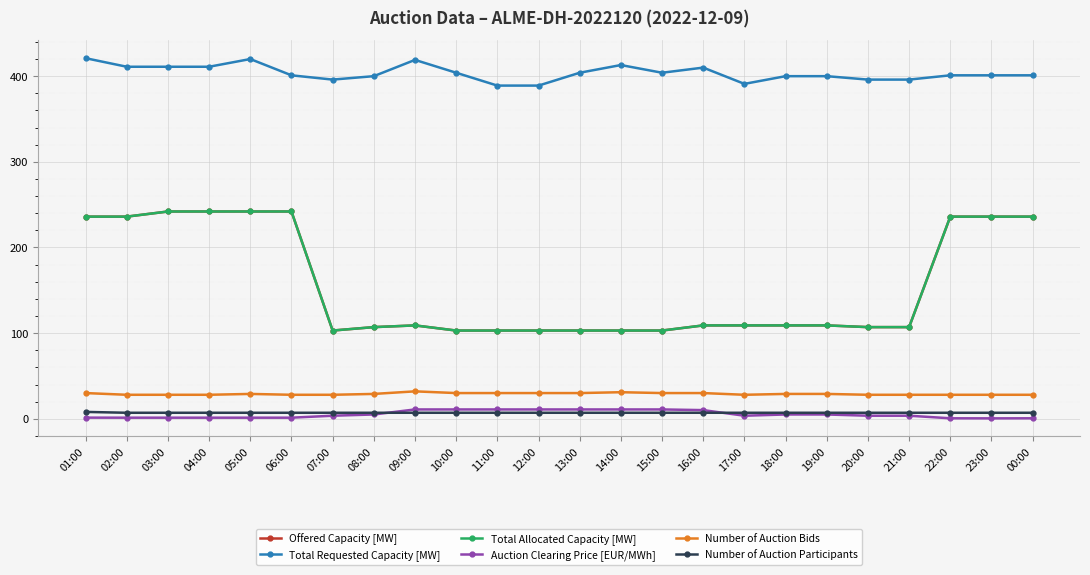

Reading right to left, transcribe all the data shown in this chart.

Offered Capacity [MW]: 236.0	236.0	236.0	107.0	107.0	109.0	109.0	109.0	109.0	103.0	103.0	103.0	103.0	103.0	103.0	109.0	107.0	103.0	242.0	242.0	242.0	242.0	236.0	236.0
Total Requested Capacity [MW]: 401.0	401.0	401.0	396.0	396.0	400.0	400.0	391.0	410.0	404.0	413.0	404.0	389.0	389.0	404.0	419.0	400.0	396.0	401.0	420.0	411.0	411.0	411.0	421.0
Total Allocated Capacity [MW]: 236.0	236.0	236.0	107.0	107.0	109.0	109.0	109.0	109.0	103.0	103.0	103.0	103.0	103.0	103.0	109.0	107.0	103.0	242.0	242.0	242.0	242.0	236.0	236.0
Auction Clearing Price [EUR/MWh]: 0.6	0.5	0.6	3.5	3.5	5.0	5.0	3.5	10.1	10.9	10.9	10.9	10.9	10.9	10.9	10.9	5.0	3.5	1.2	1.2	1.2	1.2	1.2	1.3
Number of Auction Bids: 28.0	28.0	28.0	28.0	28.0	29.0	29.0	28.0	30.0	30.0	31.0	30.0	30.0	30.0	30.0	32.0	29.0	28.0	28.0	29.0	28.0	28.0	28.0	30.0
Number of Auction Participants: 7.0	7.0	7.0	7.0	7.0	7.0	7.0	7.0	7.0	7.0	7.0	7.0	7.0	7.0	7.0	7.0	7.0	7.0	7.0	7.0	7.0	7.0	7.0	8.0